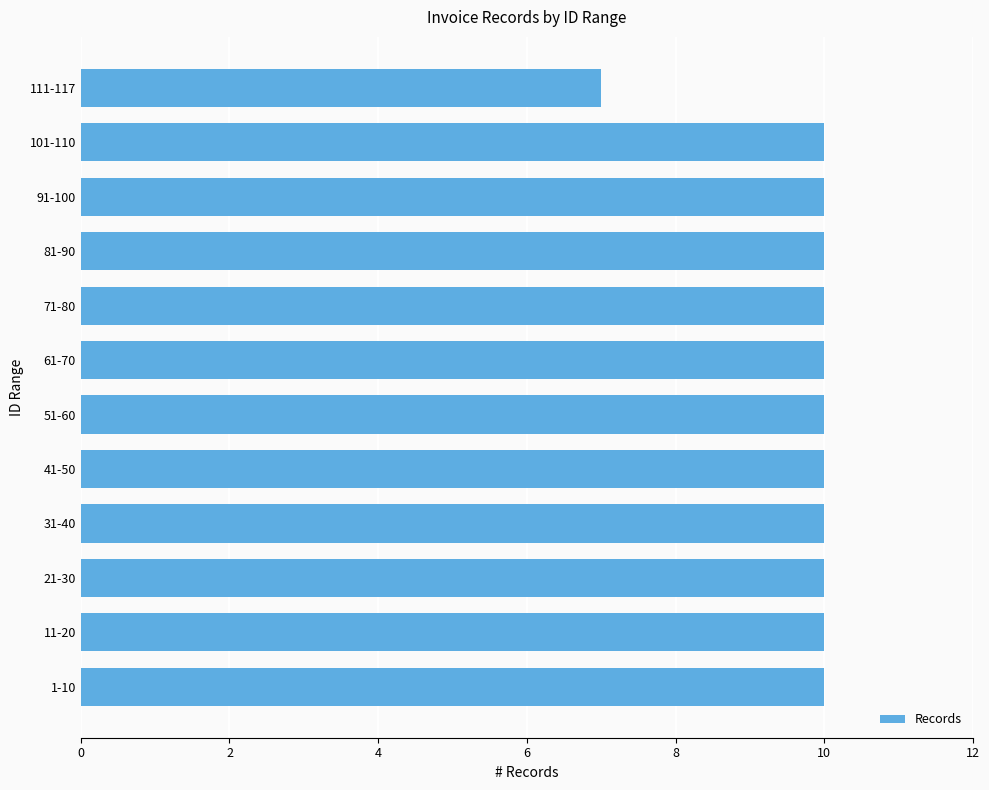

How many bars are there in total?

12